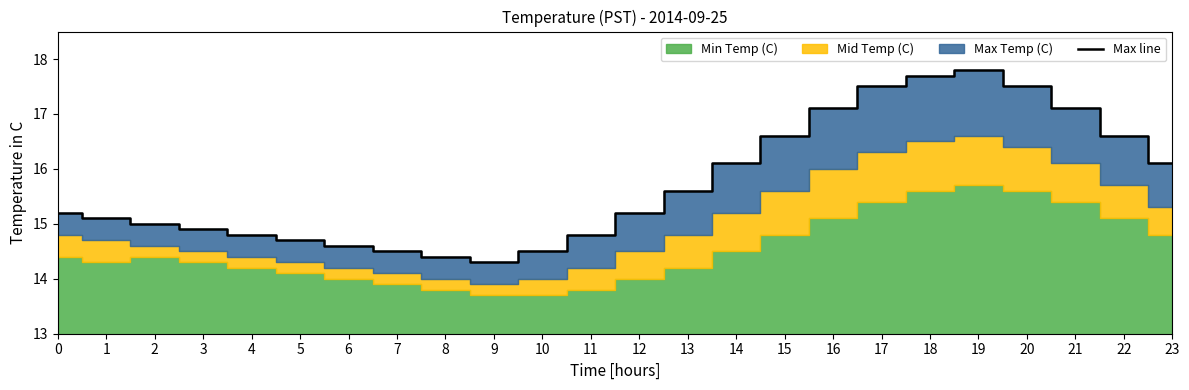

What is the ratio of the value at 17 to the value at 10?

1.2